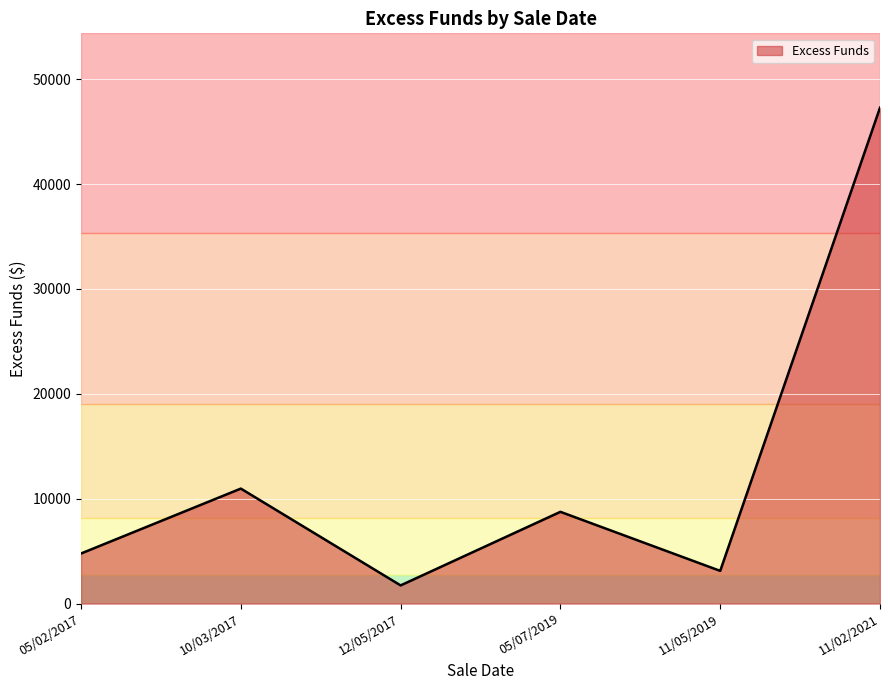

At which label does the data first exceed 8747?

10/03/2017